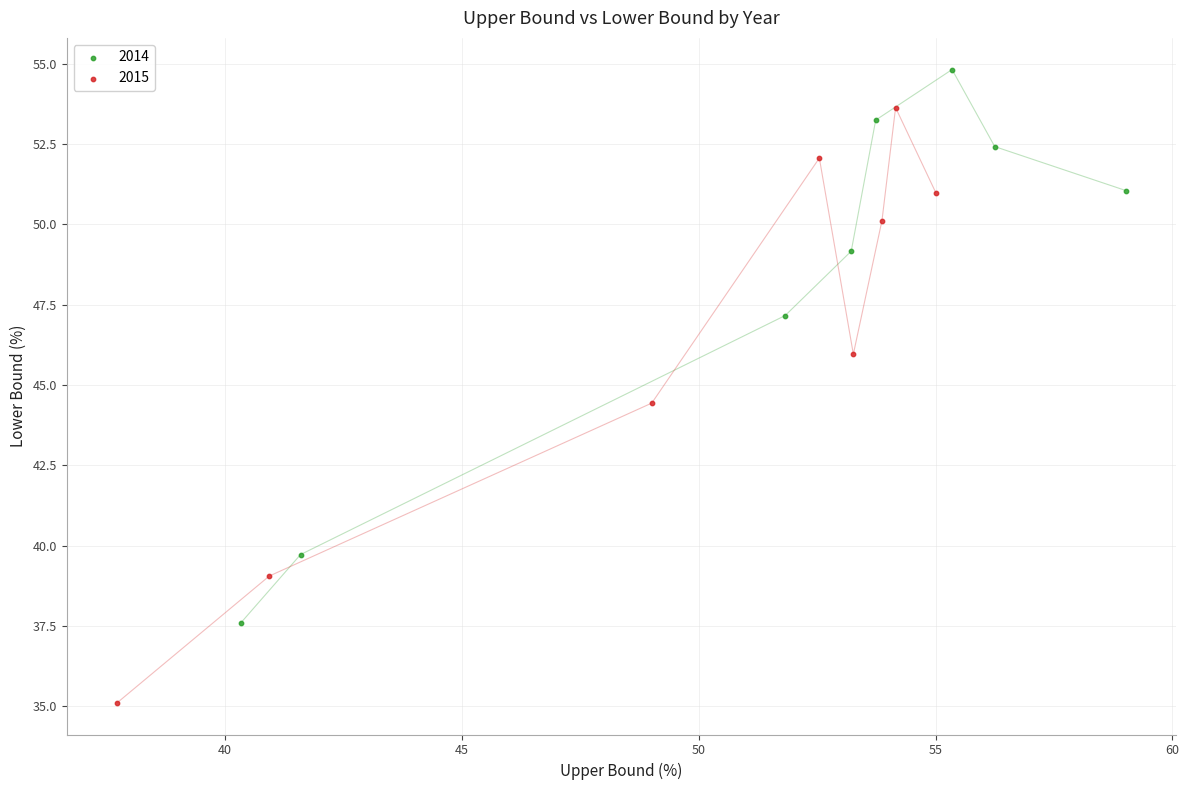

Which series contains the highest Y value?

2014